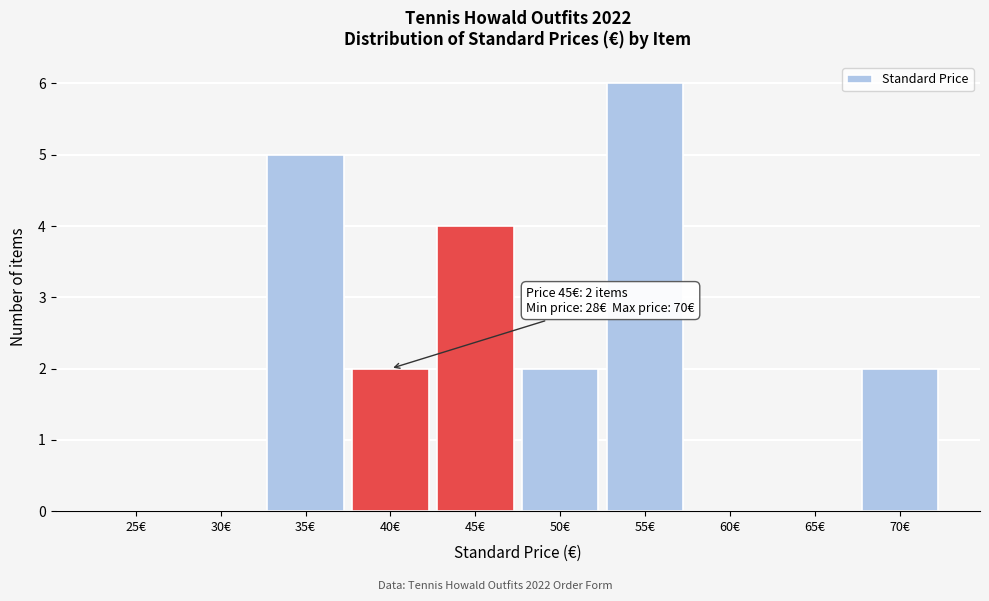

Reading left to right, what are all the values shown in this chart?

25€=0	30€=0	35€=5	40€=2	45€=4	50€=2	55€=6	60€=0	65€=0	70€=2